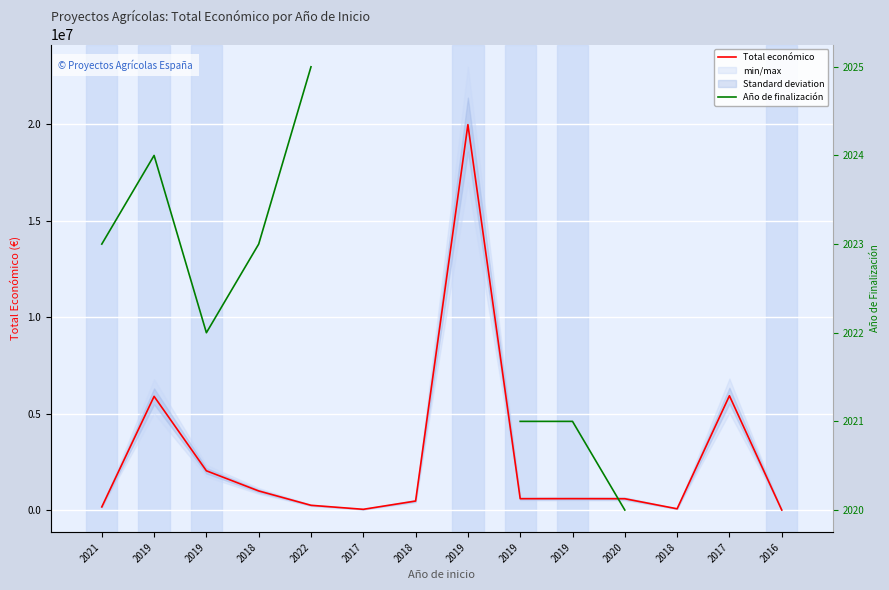

How many interior local peaks does the Total económico series have?

4